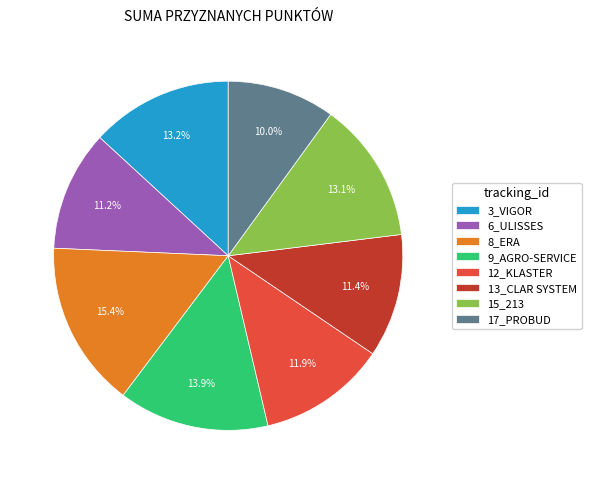

Does any single category account for the majority?

No